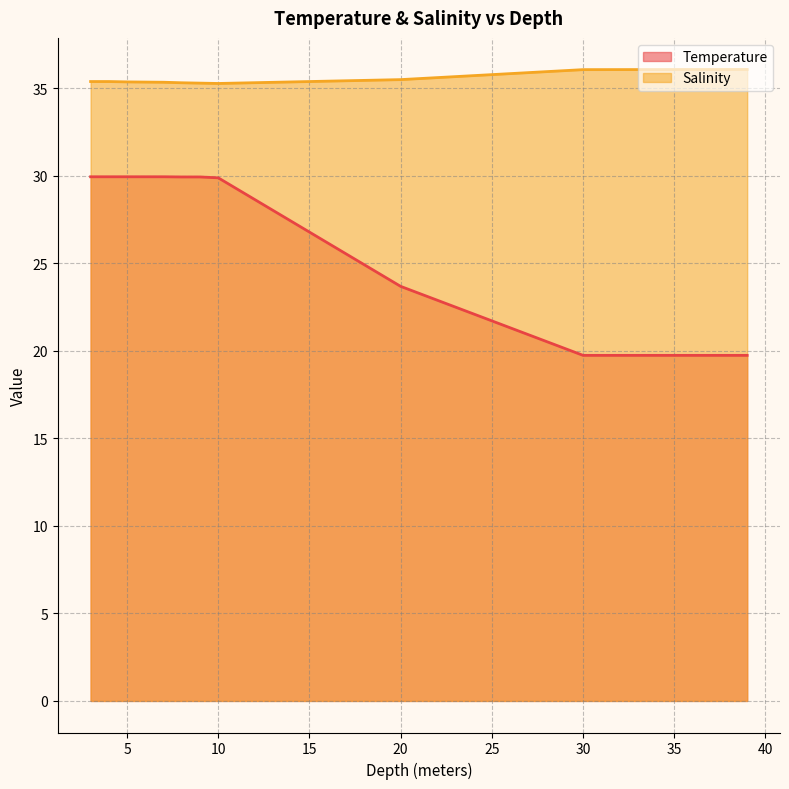

What is the sum of the Salinity values at 5.0 and 8.0?

70.7